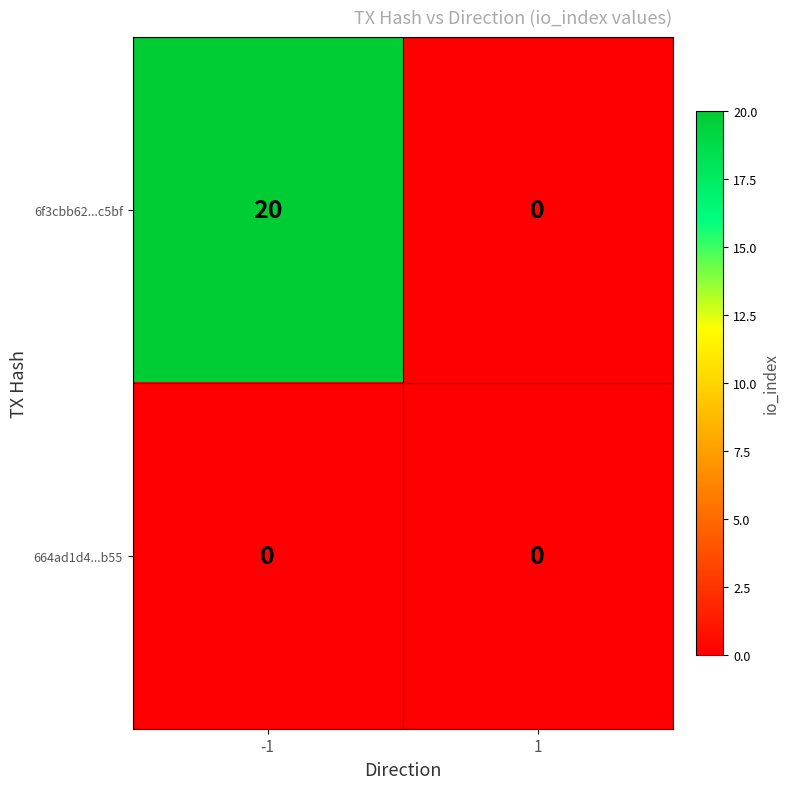

What is the greatest value displayed?

20